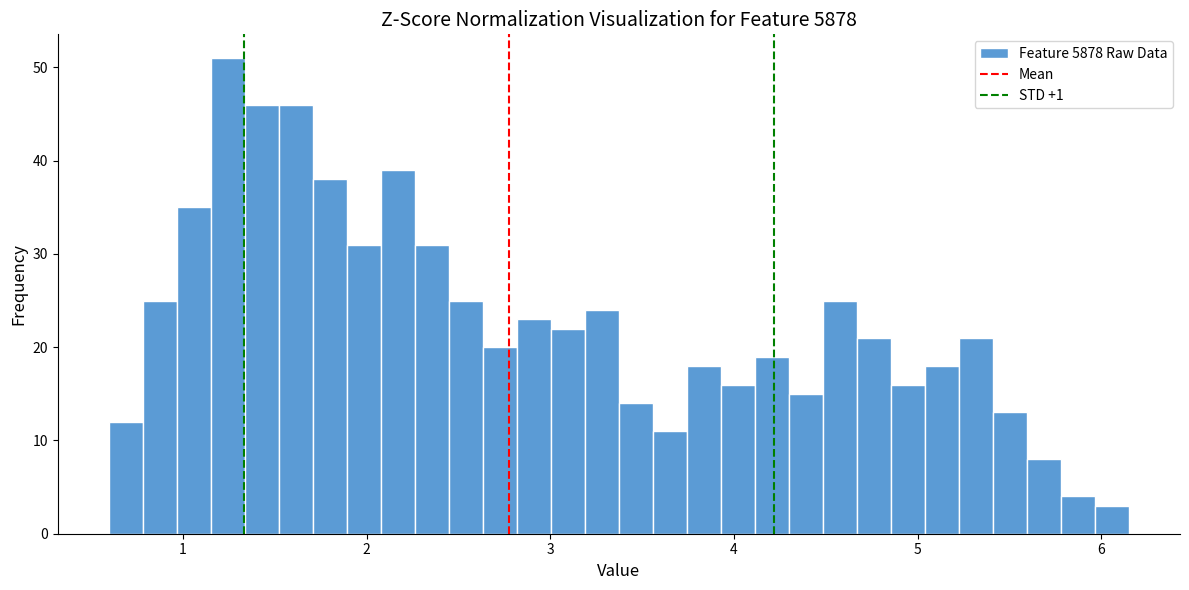

Read against the x-axis, roughly where is the centre of the tallest bar?

1.2